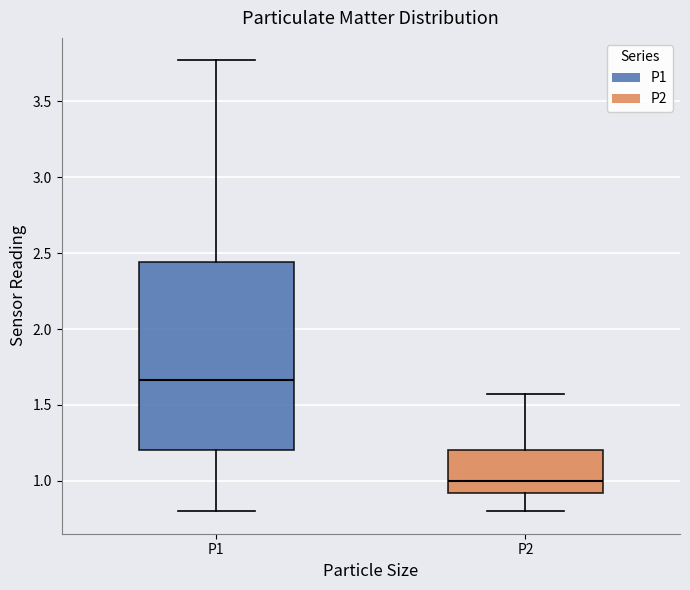

Reading left to right, read every box against the y-axis: the position of its median line, the range the box covers, and the ends of its whiskers. The values are not printed on the chart, so give them approximately, as read against the axis.

P1: median 1.65, box 1.20 to 2.45, whiskers 0.80 to 3.75
P2: median 1.00, box 0.90 to 1.20, whiskers 0.80 to 1.55